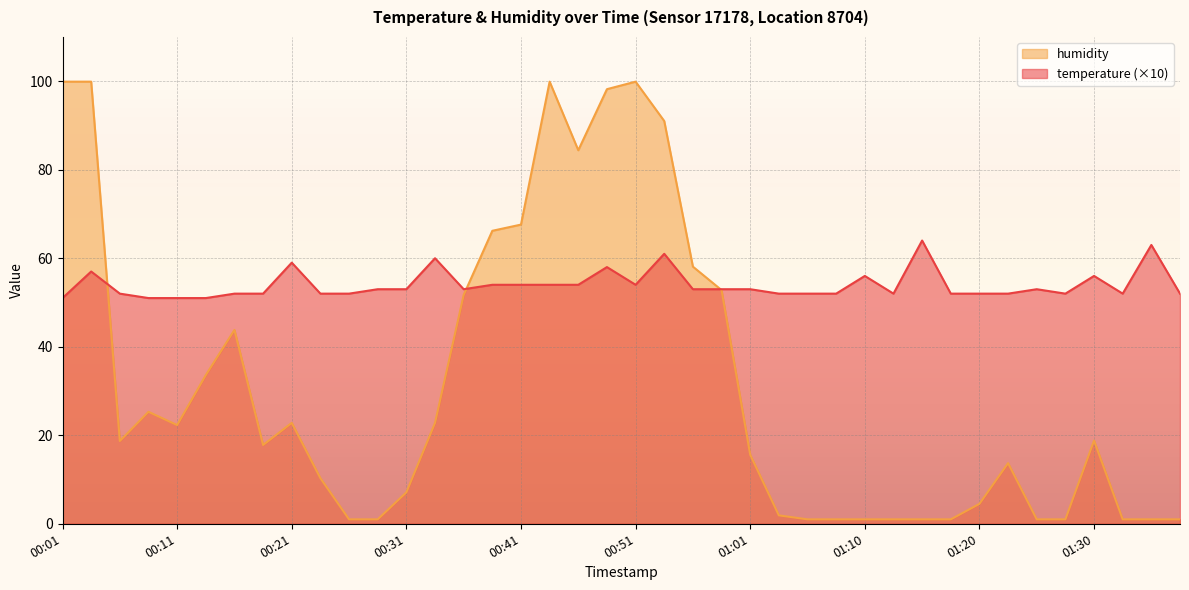

True or false: humidity and temperature cross at least once.

True